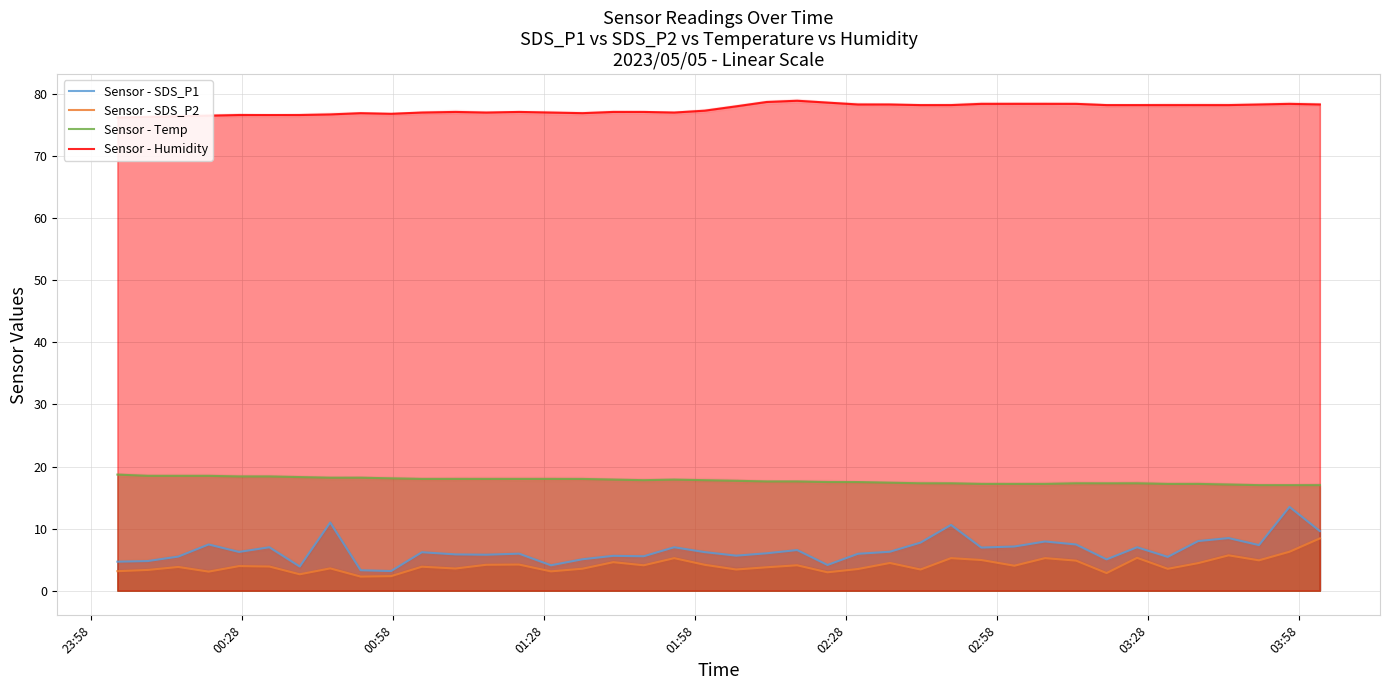

True or false: Sensor - Humidity and Sensor - Temp intersect in this chart.

False